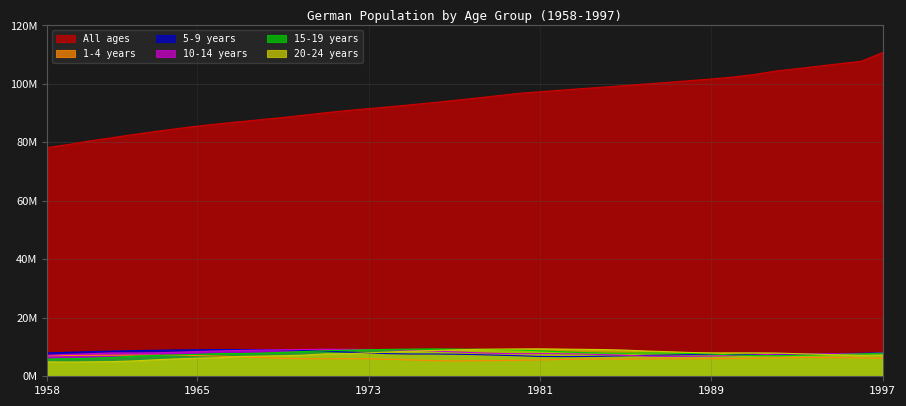

Where is the first local maximum for 20-24 years?

1981